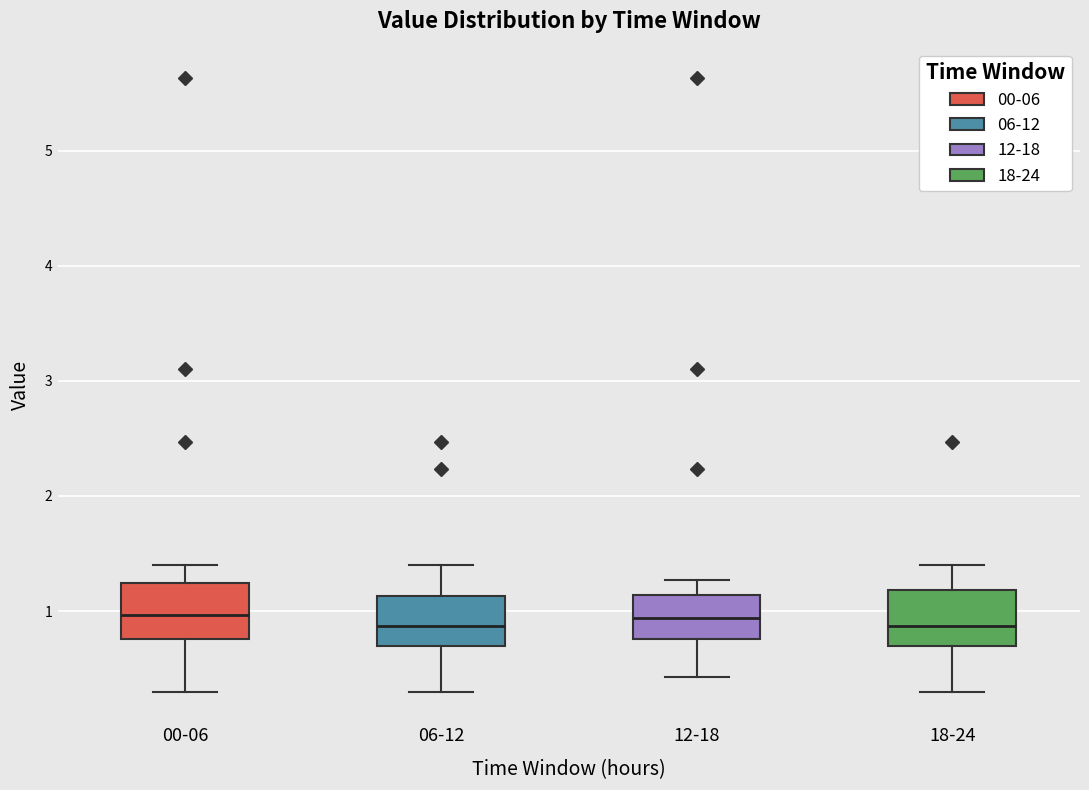

Reading left to right, transcribe this box plot: for each box, give where its median line is, the range the box spans, and where its two whiskers end, as read against the y-axis. The values are not printed on the chart, so give them approximately, as read against the axis.

00-06: median 1.0, box 0.8 to 1.2, whiskers 0.3 to 1.4
06-12: median 0.9, box 0.7 to 1.1, whiskers 0.3 to 1.4
12-18: median 0.9, box 0.8 to 1.1, whiskers 0.4 to 1.3
18-24: median 0.9, box 0.7 to 1.2, whiskers 0.3 to 1.4